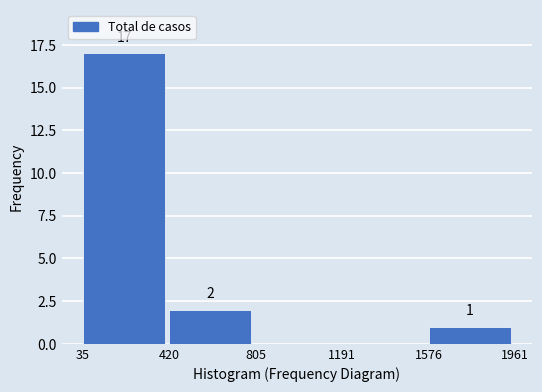

Which range on the x-axis has the tallest bar?

35 to 420